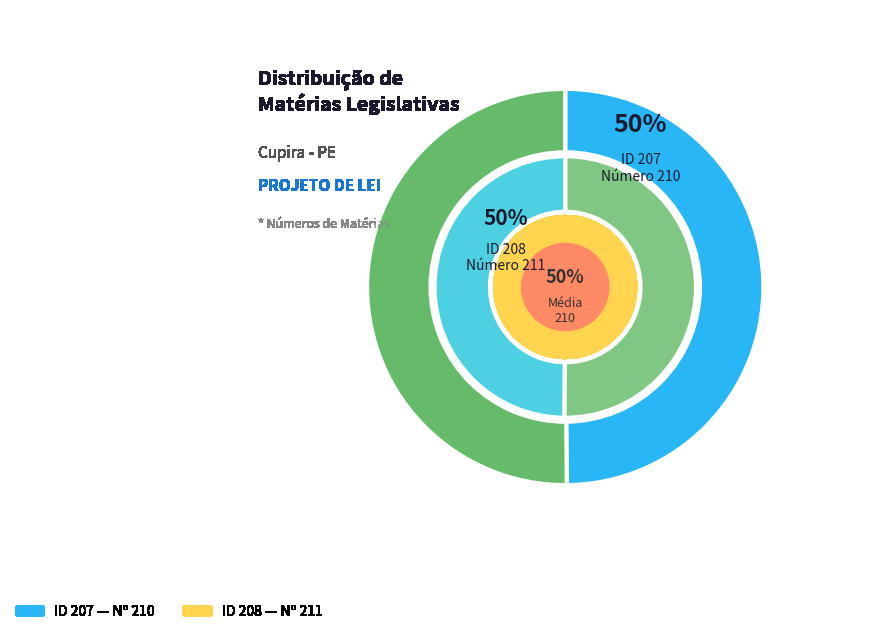

What is the total percentage of 207 and 208?

100.0%